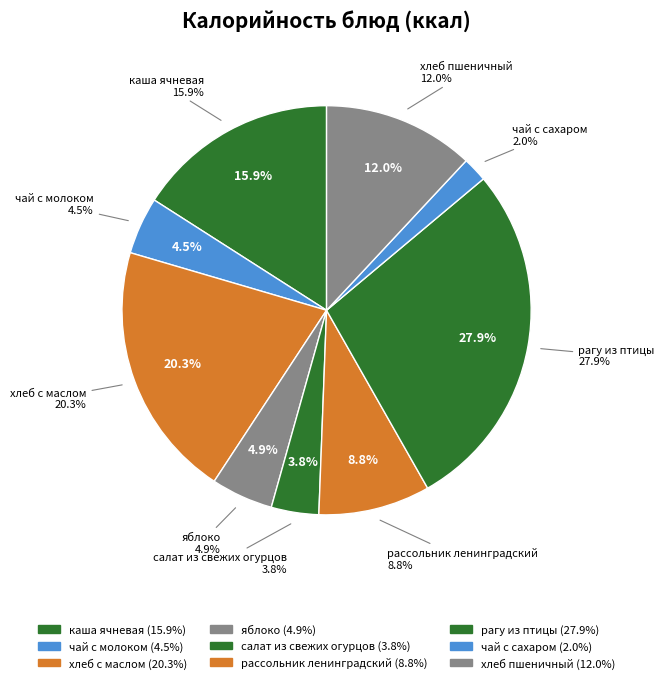

To the nearest percent, what is the difference between the хлеб с маслом and рагу из птицы slice percentages?

8%